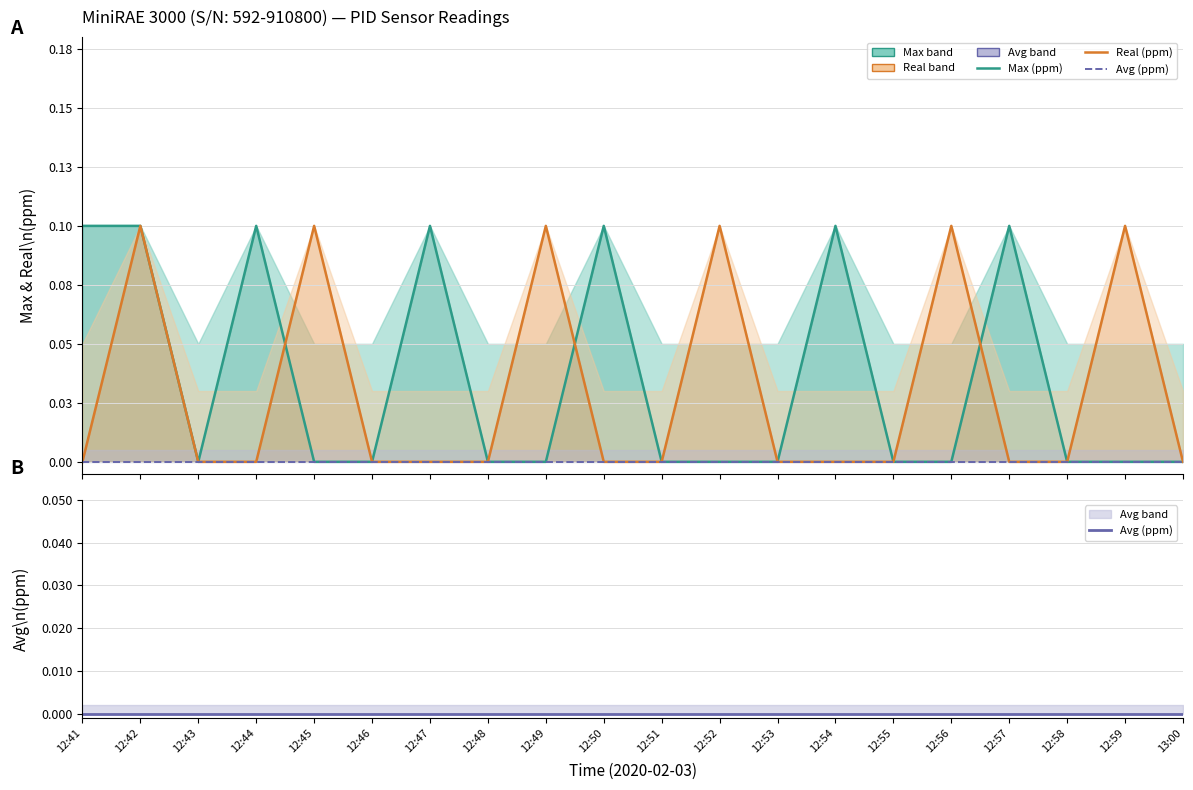

What is the sum of the Max (ppm) values at 12:42 and 12:52?

0.1